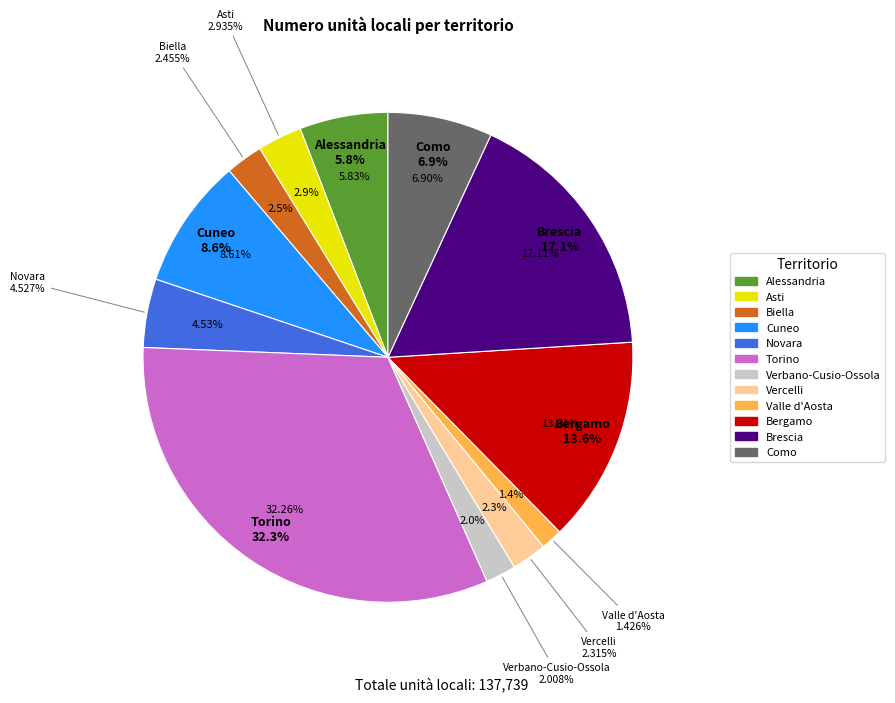

Which slice is the largest?

Torino